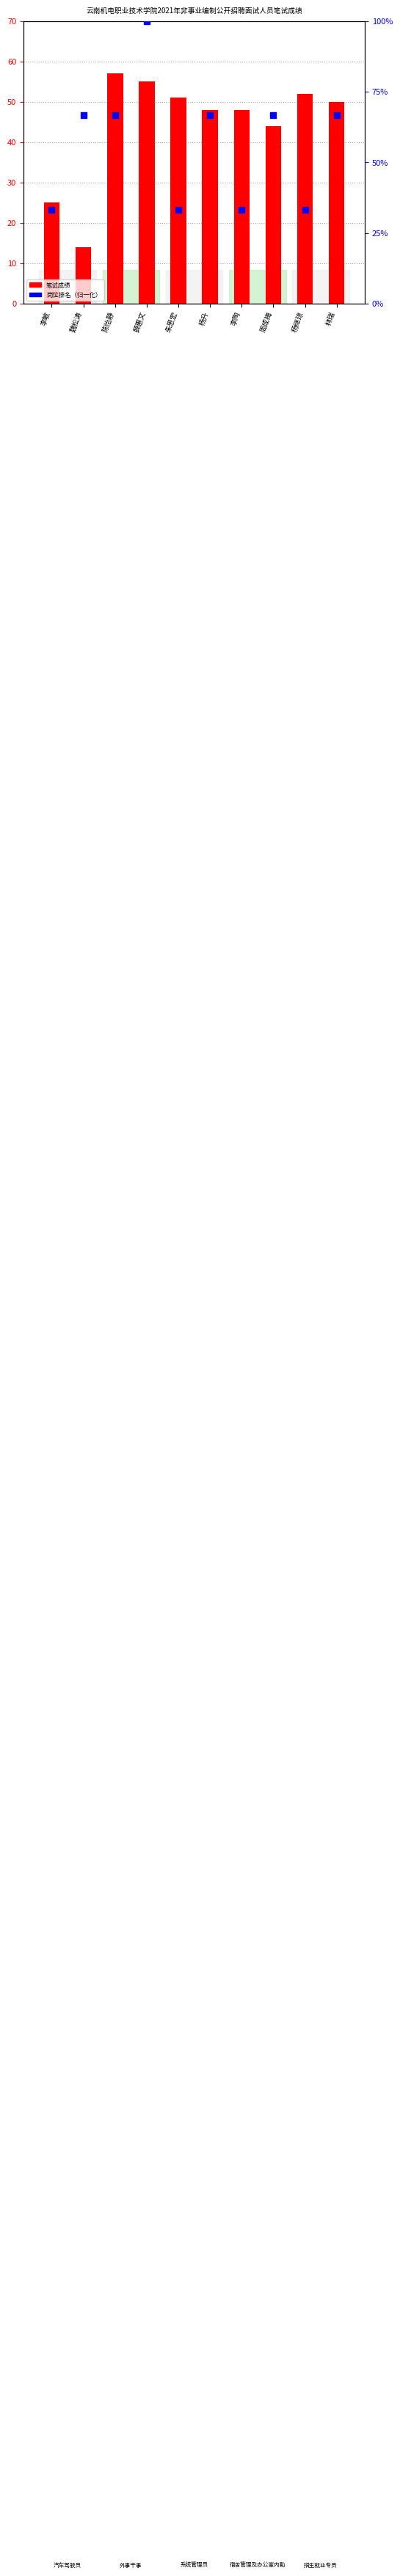

Which series has the largest Y range (max minus min)?

岗位排名（归一化）